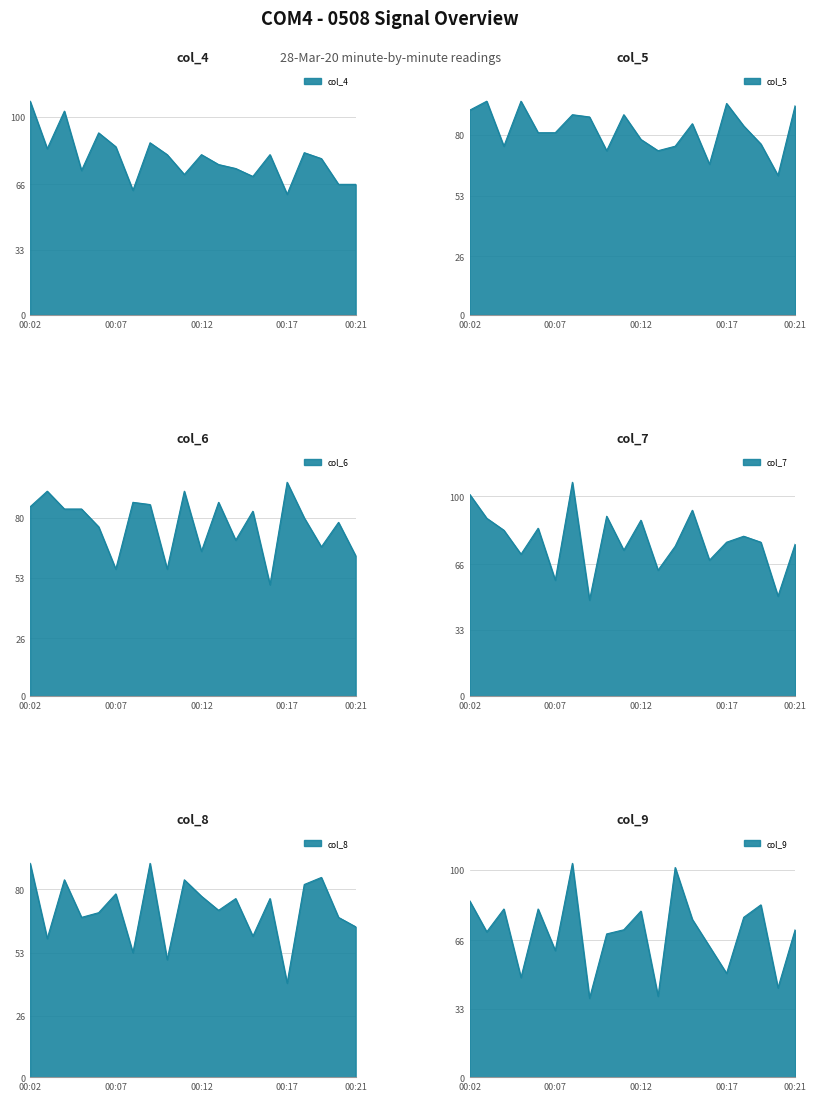

What is the sum of the col_8 values at 00:07 and 00:12?

155